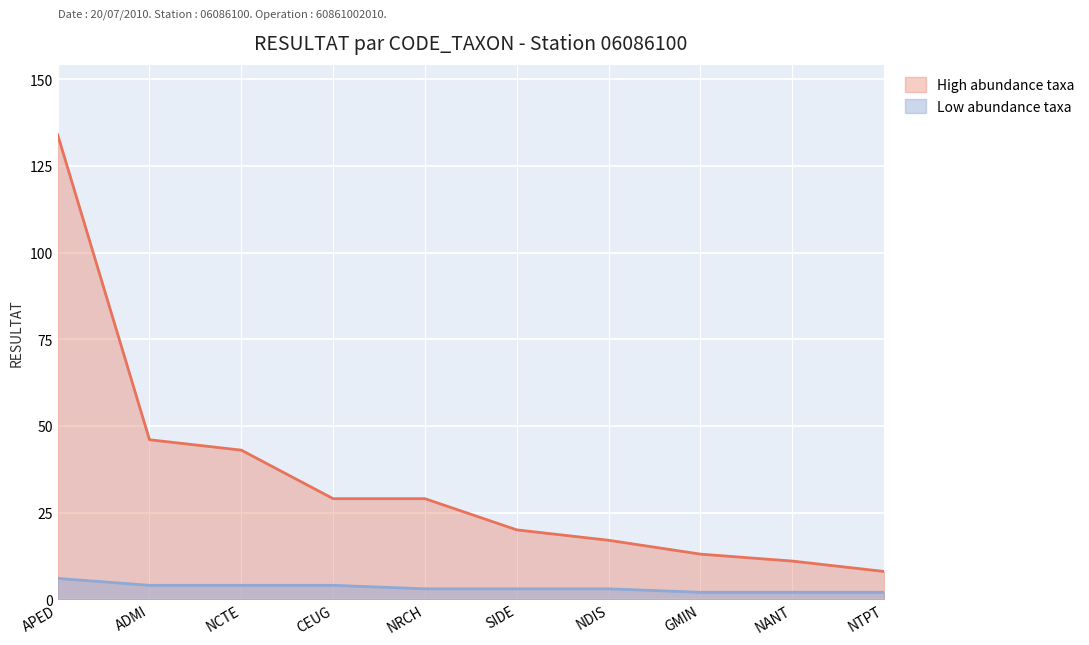

Reading right to left, what are all the values shown in this chart?

High abundance taxa: 8	11	13	17	20	29	29	43	46	134
Low abundance taxa: 2	2	2	3	3	3	4	4	4	6